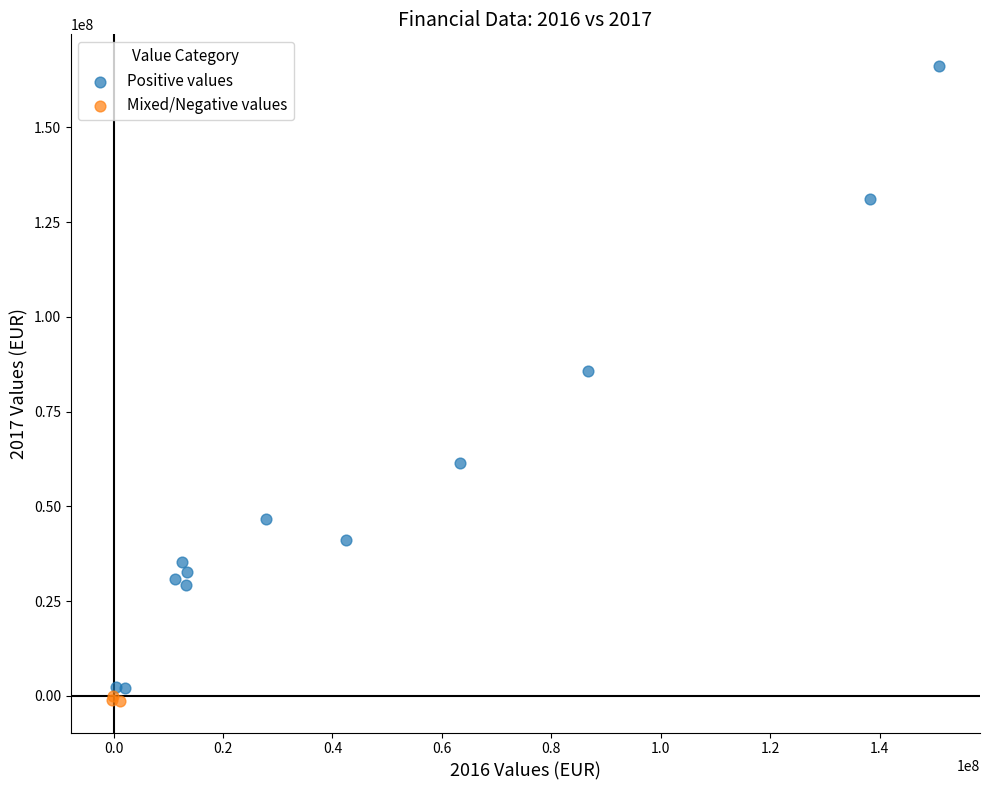

Which series contains the highest Y value?

Positive values